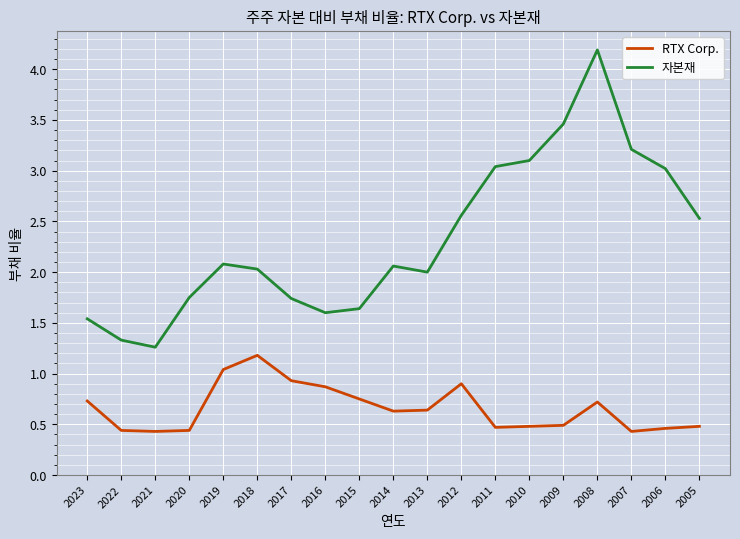

The value of 자본재 at 2012 is 2.6. True or false?

True